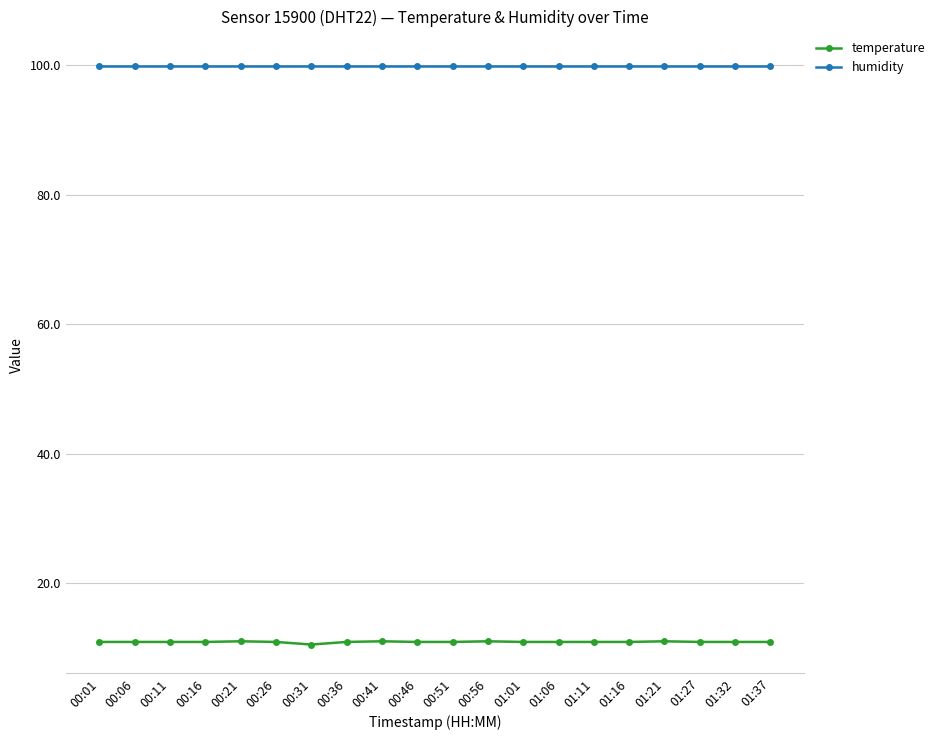

Read the humidity value at 00:11.

99.9